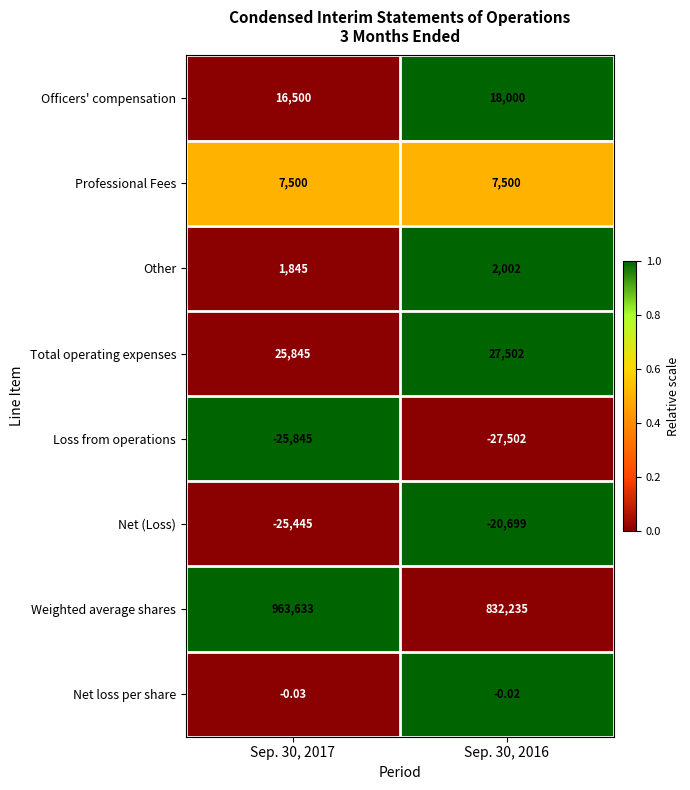

Which series has the widest spread of values?

Weighted average shares